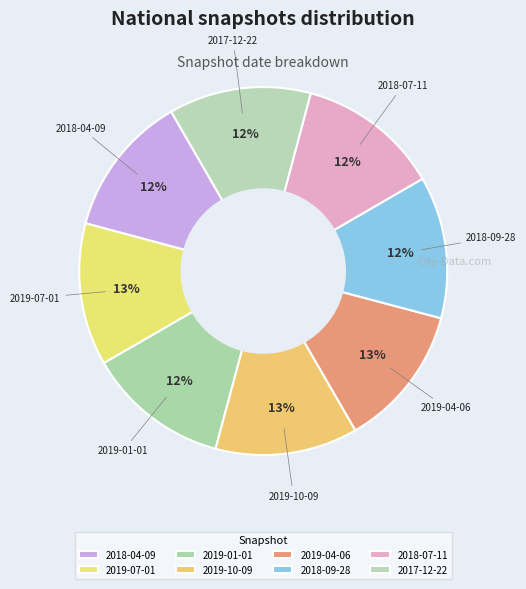

What percentage do 2018-04-09 and 2019-10-09 together represent?

25.0%